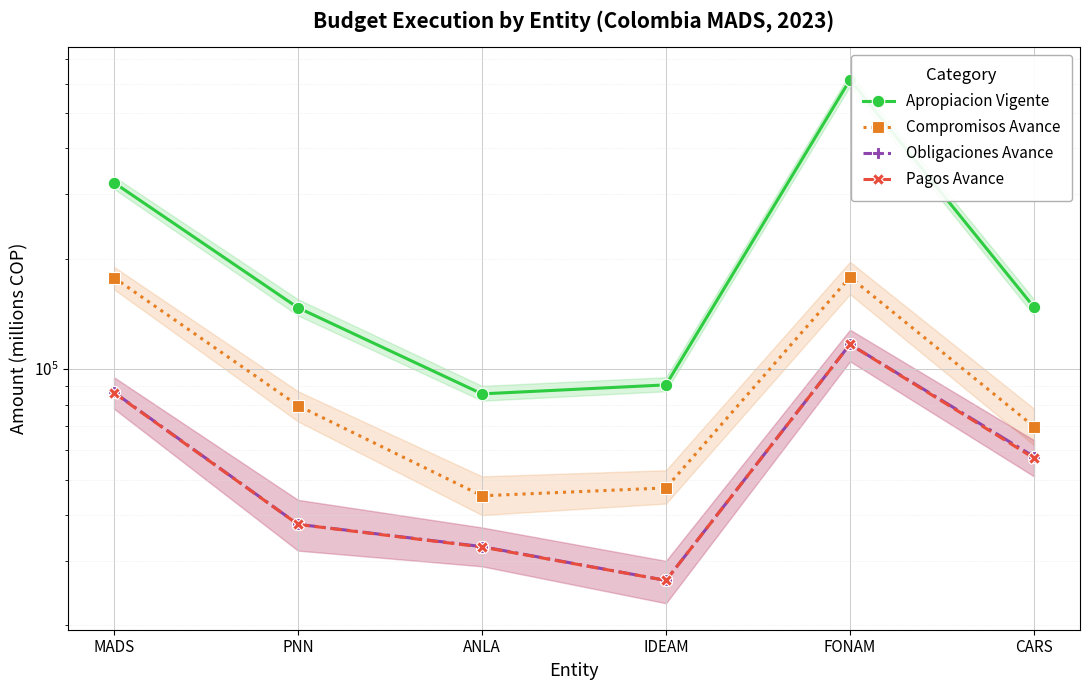

Rank the categories by Pagos Avance value from highest to lowest.

FONAM, MADS, CARS, PNN, ANLA, IDEAM